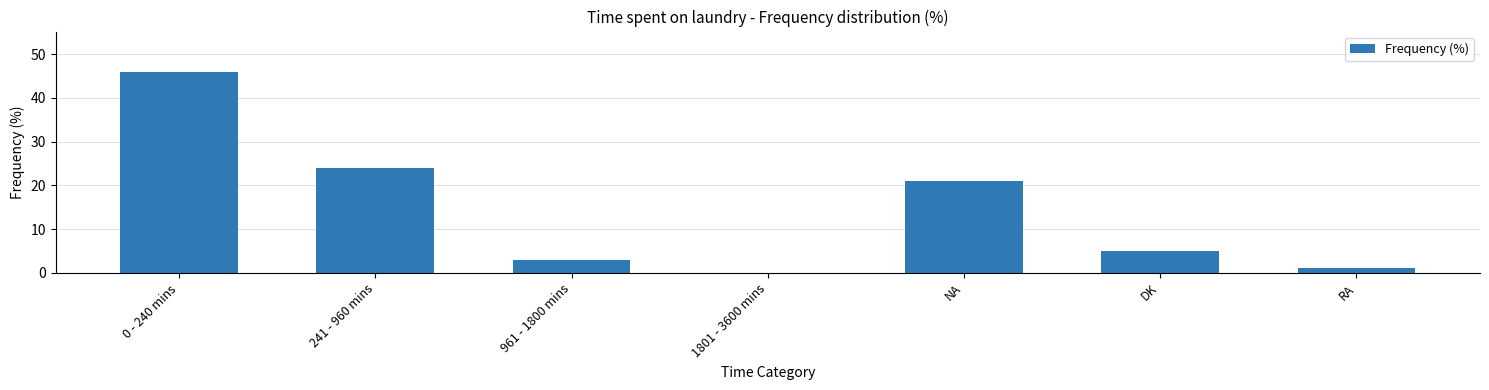

Is it true that the value at DK is 2?

False